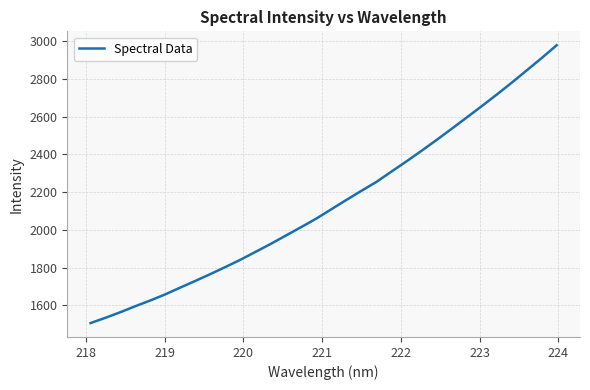

What is the difference between the maximum and minimum values?

1474.2